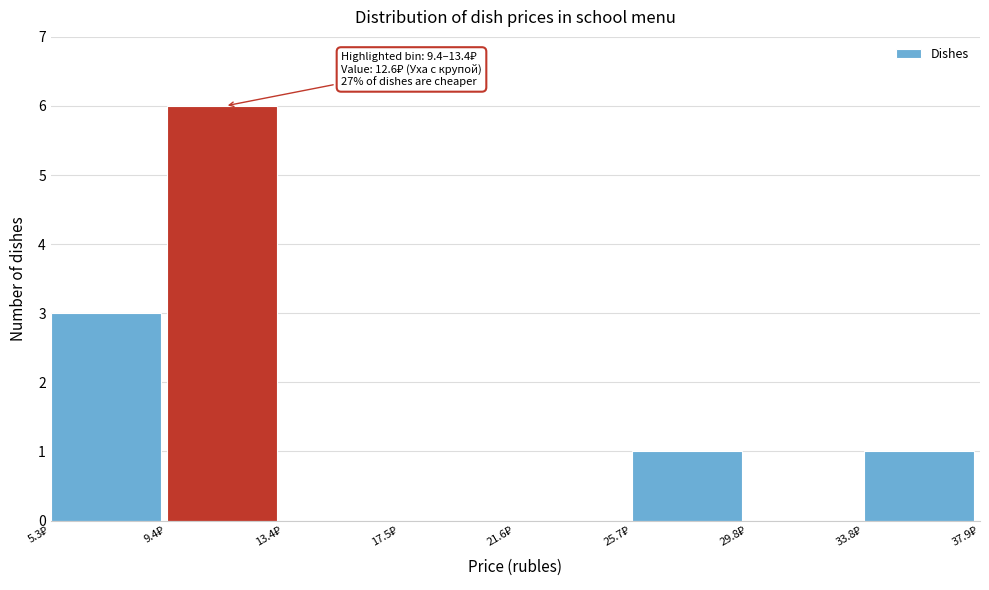

Over which range of the x-axis is the bar tallest?

9.5 to 13.5